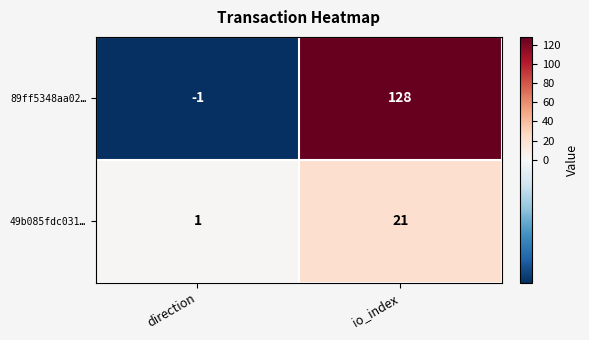

Reading left to right, extract all data points from this chart.

89ff5348aa02…: -1	128
49b085fdc031…: 1	21